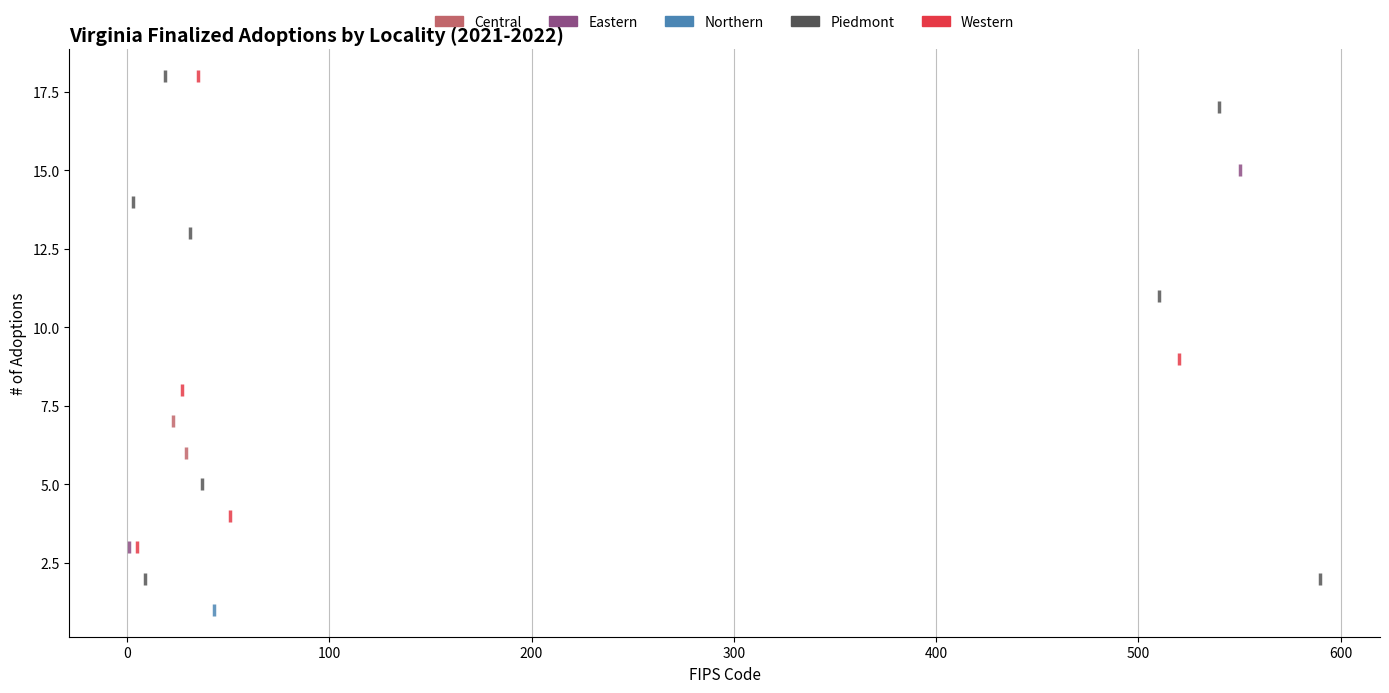

What are all the series names shown in the legend?

Central, Eastern, Northern, Piedmont, Western